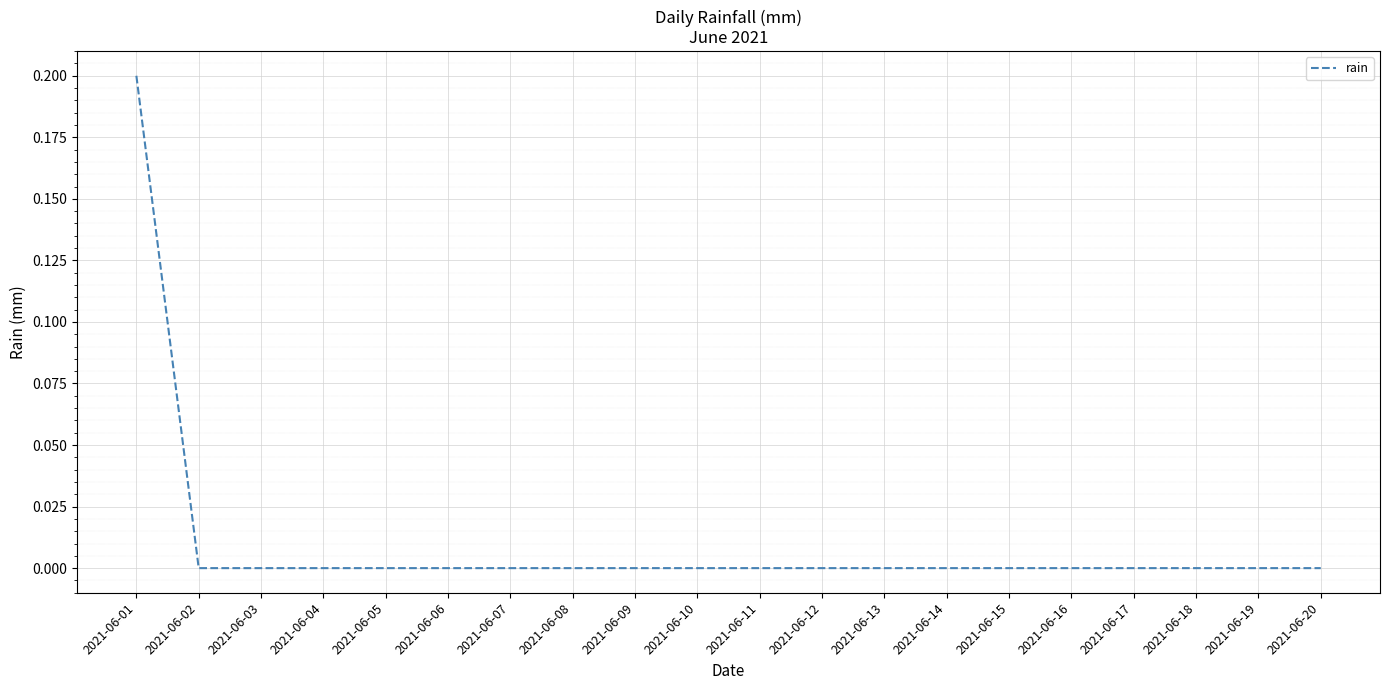

What is the greatest value displayed?

0.2